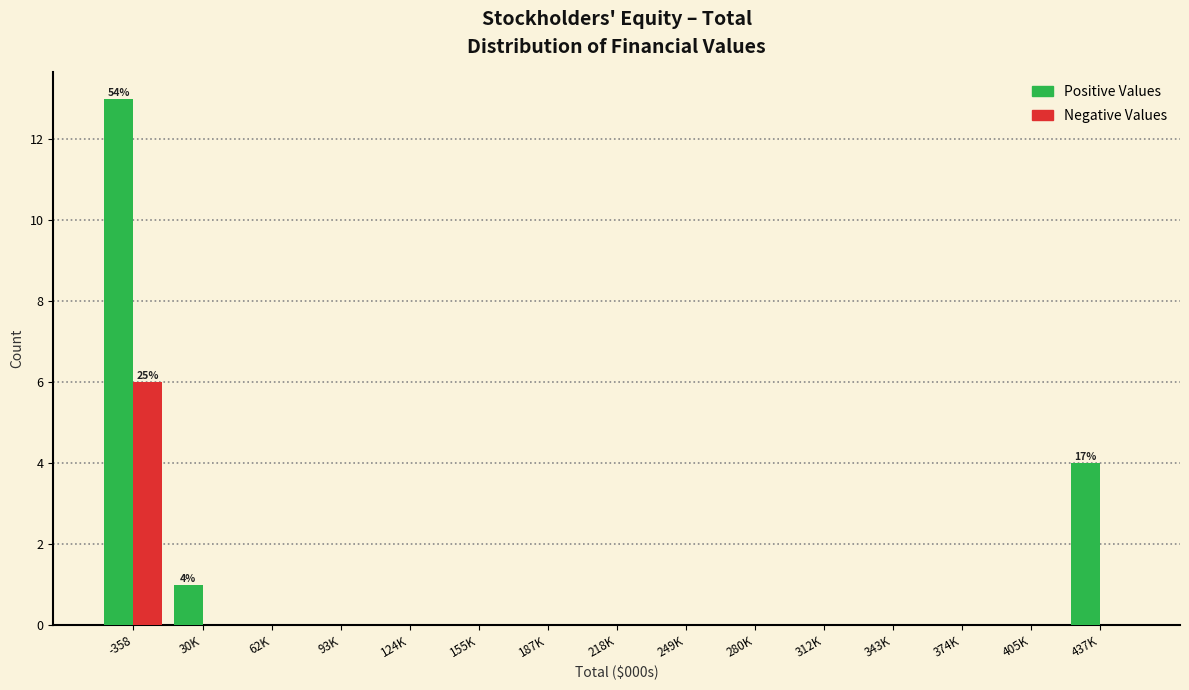

Reading left to right, list all the values displayed in this chart.

Positive Values: -358=13	30K=1	62K=0	93K=0	124K=0	155K=0	187K=0	218K=0	249K=0	280K=0	312K=0	343K=0	374K=0	405K=0	437K=4
Negative Values: -358=6	30K=0	62K=0	93K=0	124K=0	155K=0	187K=0	218K=0	249K=0	280K=0	312K=0	343K=0	374K=0	405K=0	437K=0